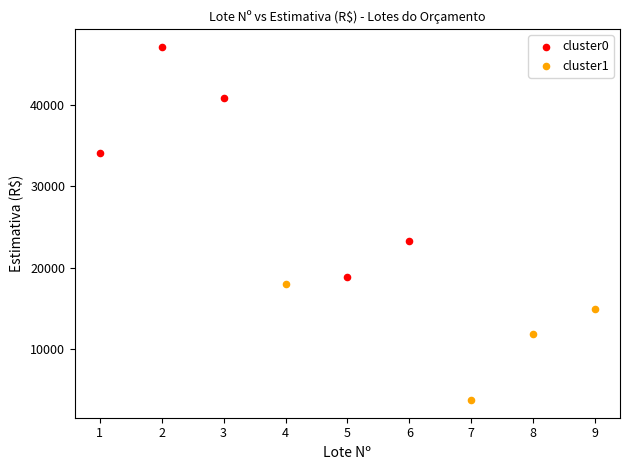

Which series has the largest Y range (max minus min)?

cluster0